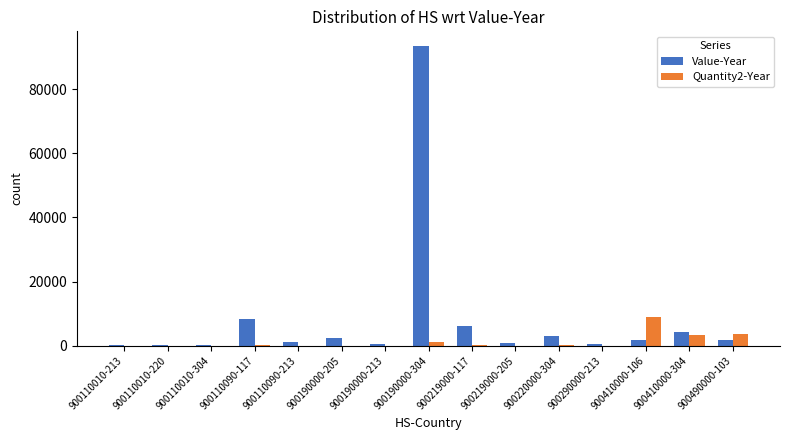

At which label does Quantity2-Year first exceed 7?

900110090-117